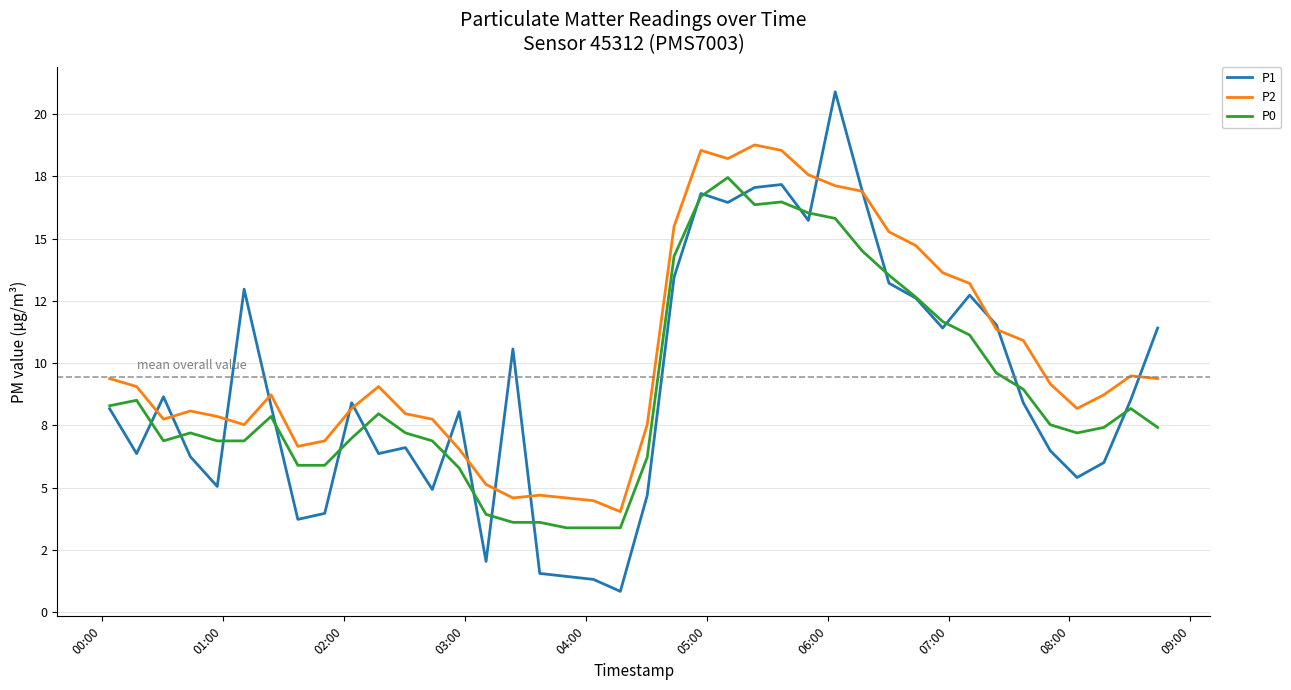

Does the chart have visible grid lines?

Yes